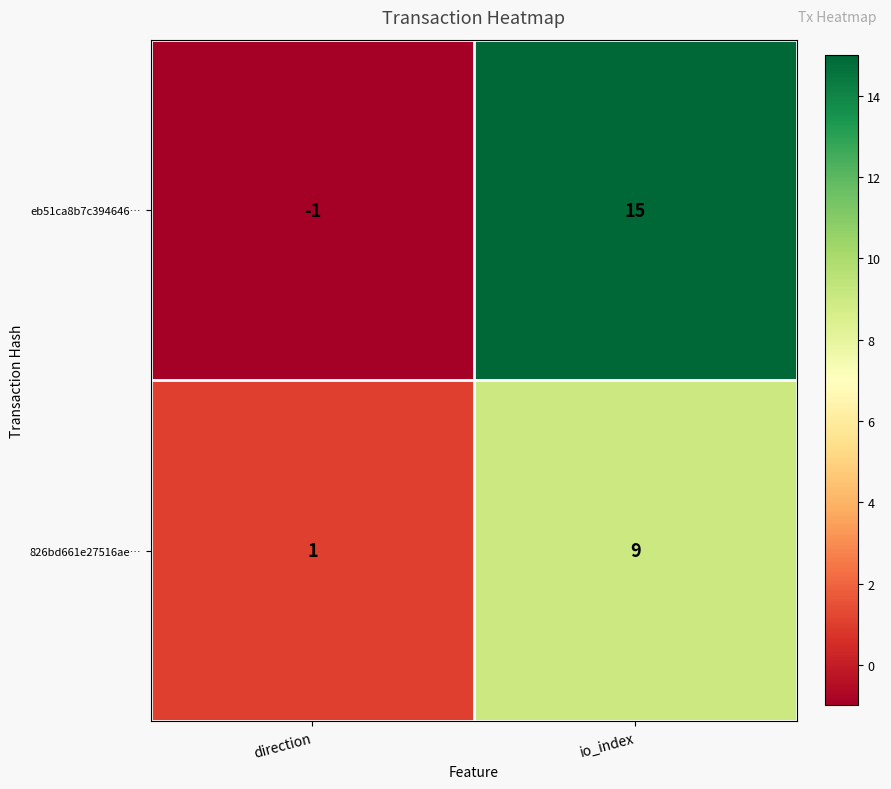

What is the difference between the 826bd661e27516ae… values at direction and io_index?

8